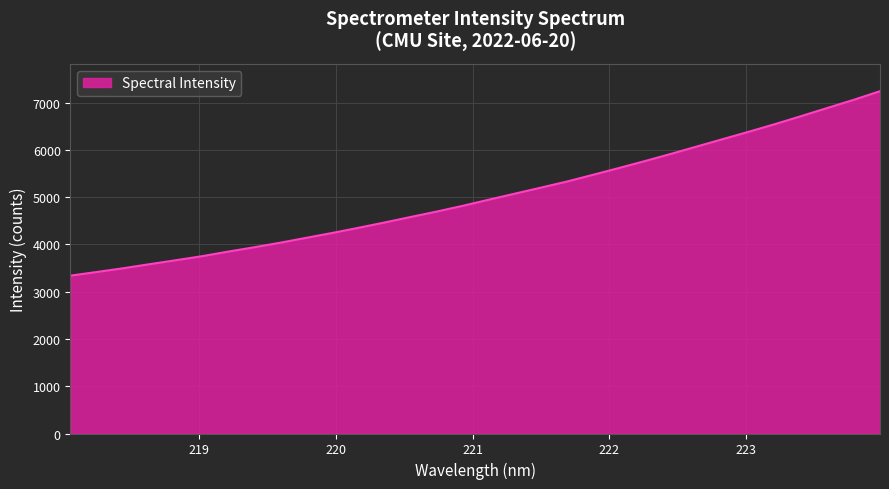

What is the greatest value displayed?

7239.7